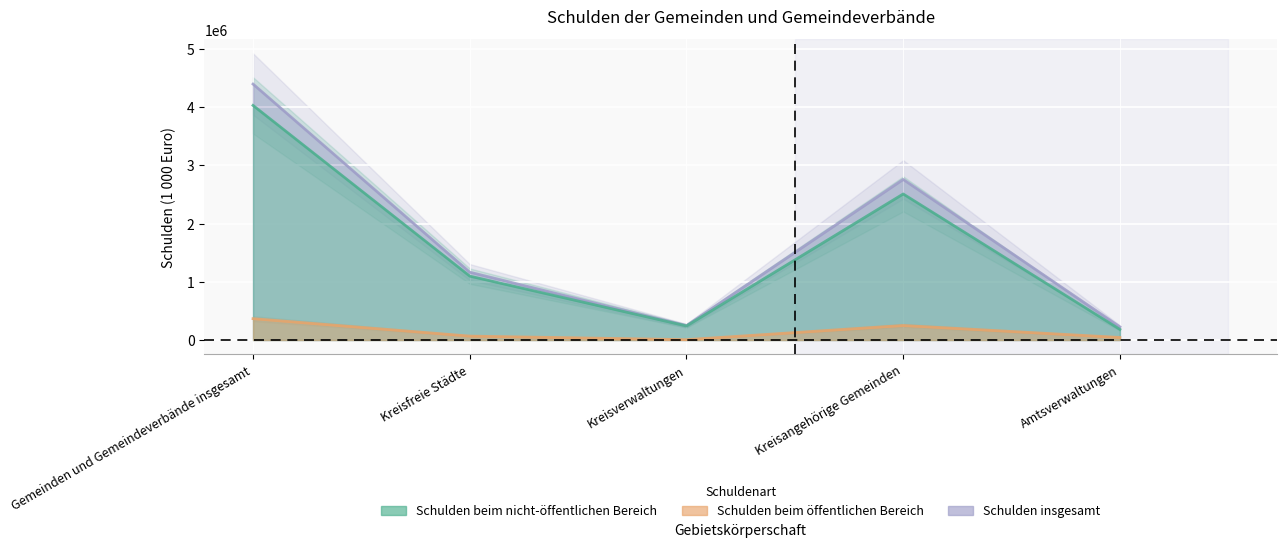

The Schulden insgesamt series shows 58581 at Kreisverwaltungen. True or false?

False